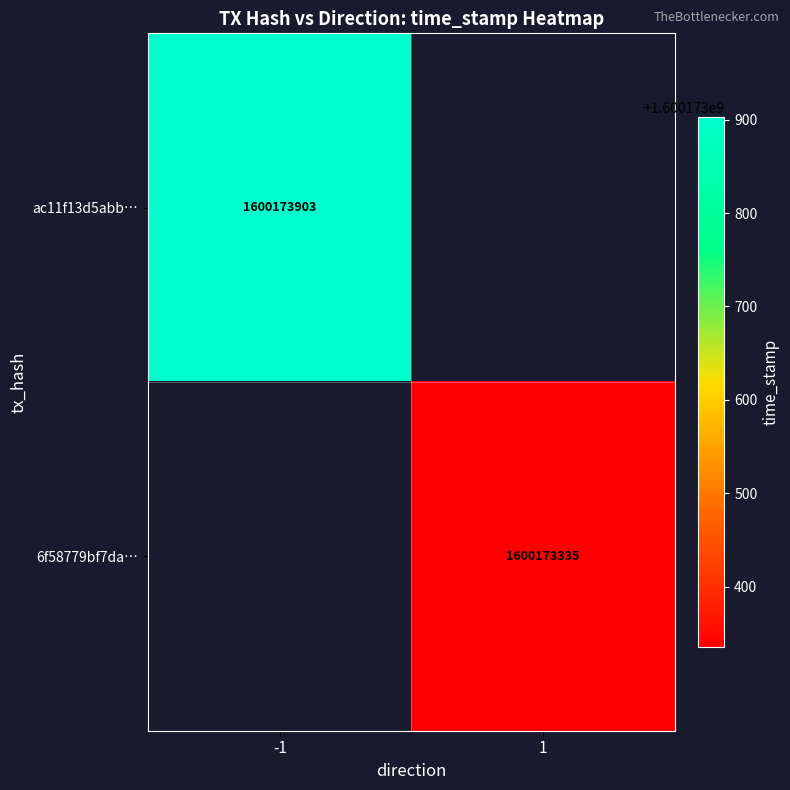

How many series are shown in this chart?

2